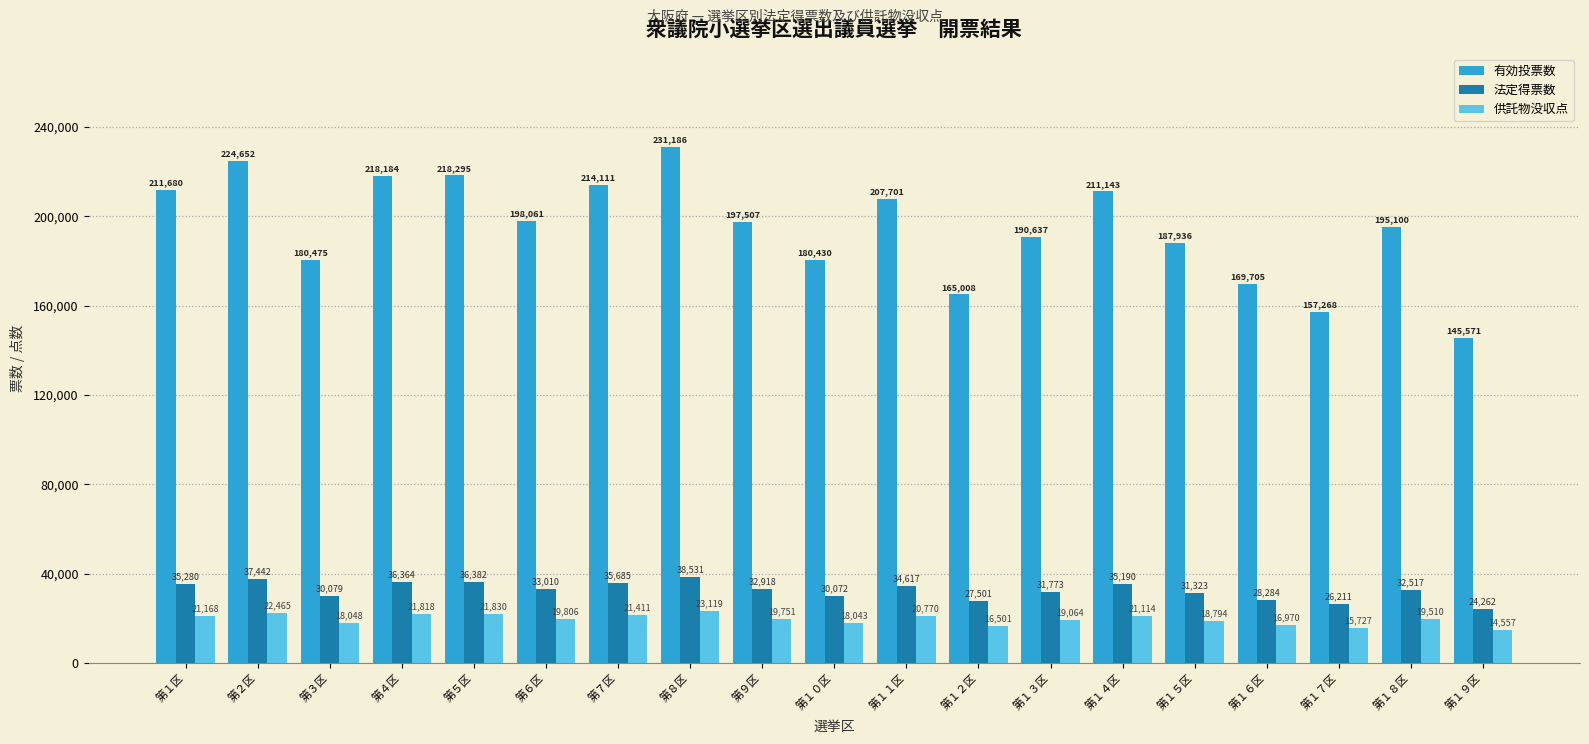

Which series has the widest spread of values?

有効投票数